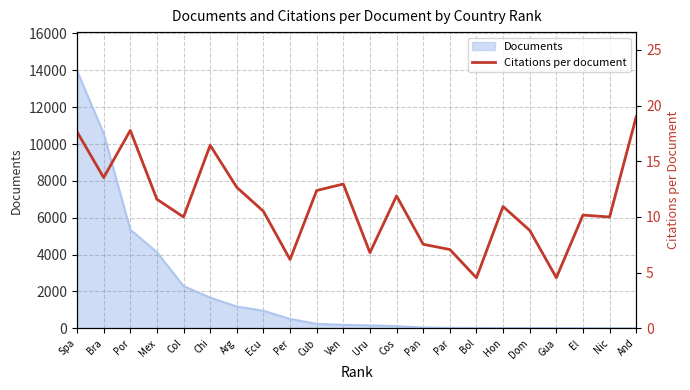

How many values are below 10?

7